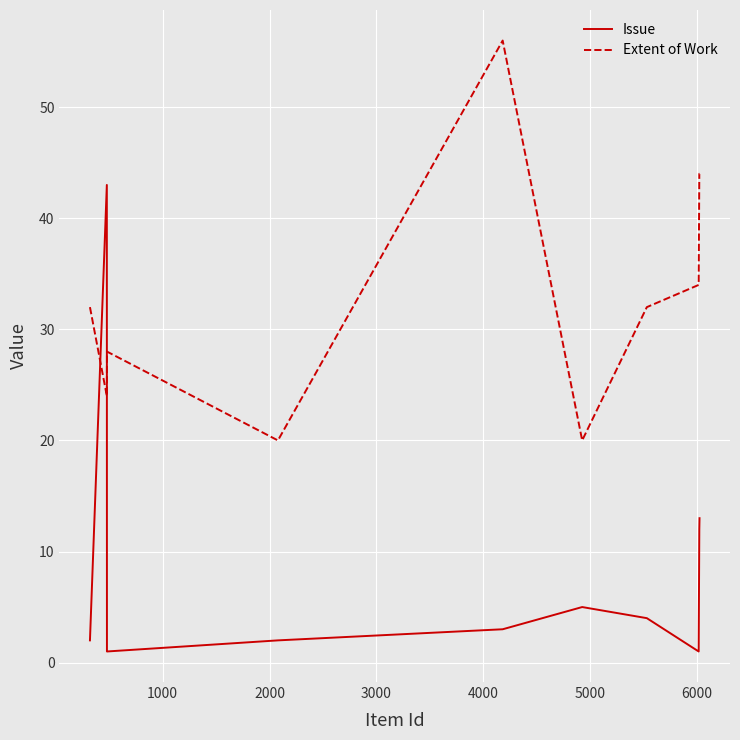

What is the difference between the maximum and minimum values in the Issue series?

42